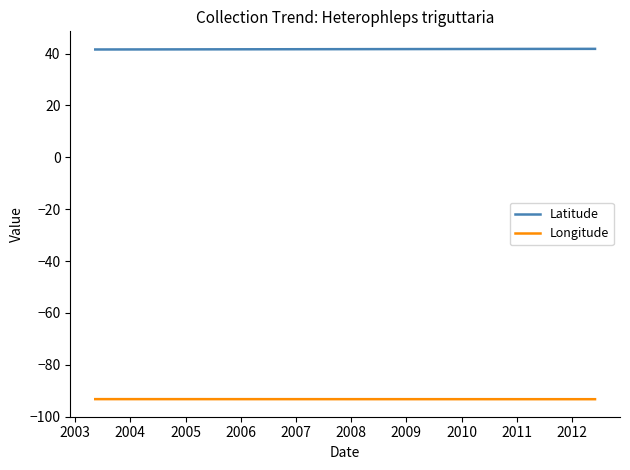

Rank the series at 2003 from lowest to highest value.

Longitude, Latitude